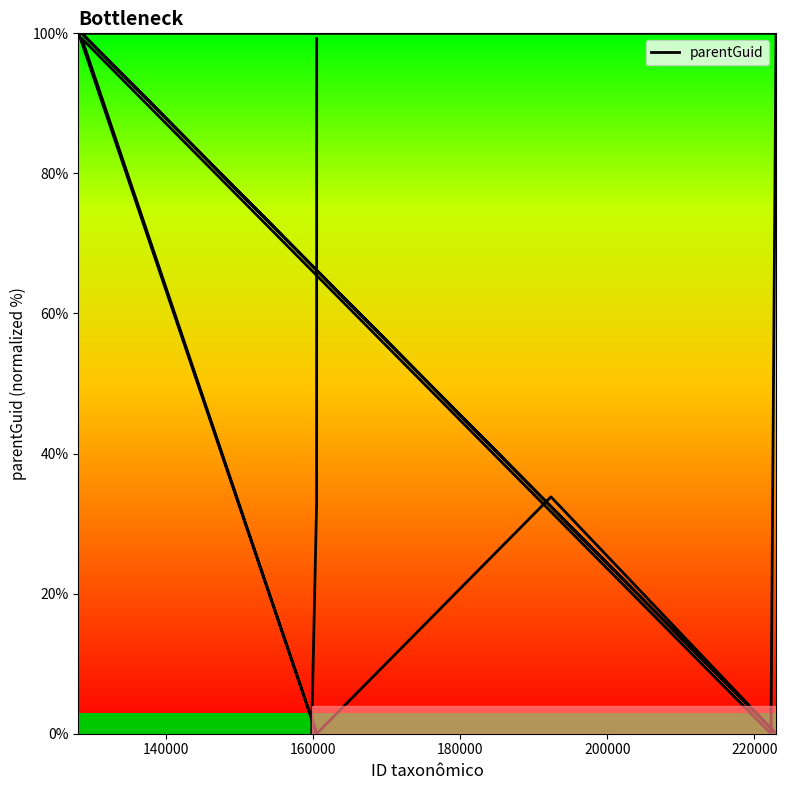

What is the difference between the maximum and minimum values?

100.0